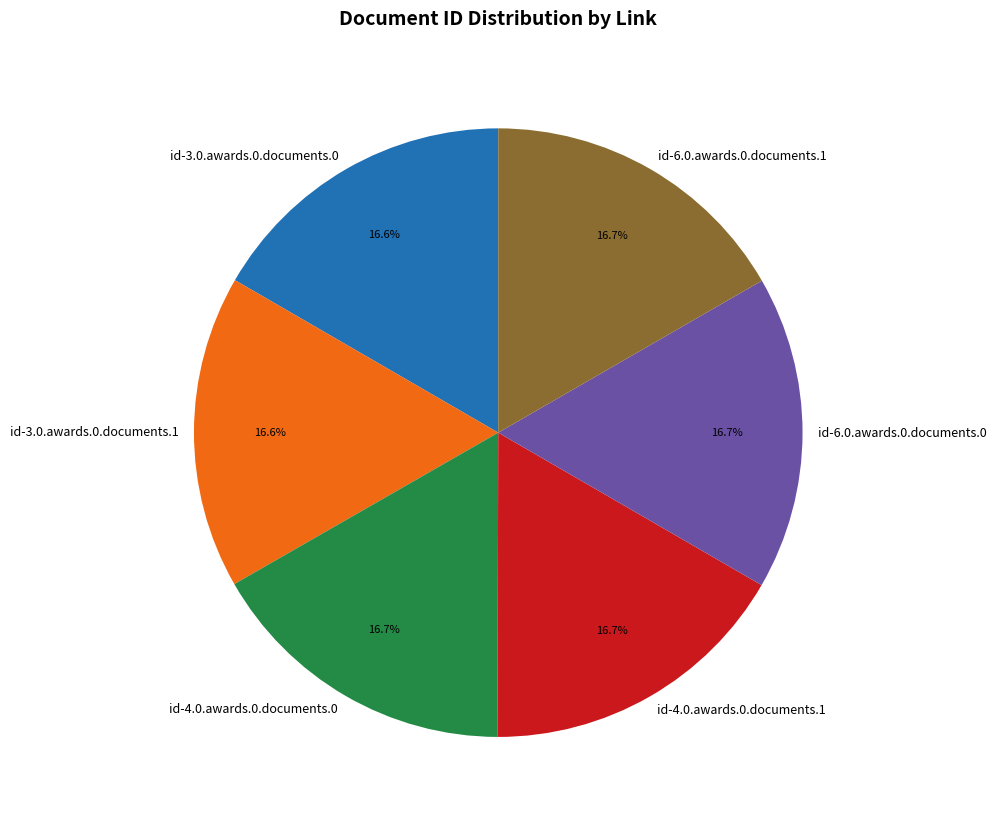

What is the ratio of the value at id-4.0.awards.0.documents.0 to the value at id-3.0.awards.0.documents.1?

1.0